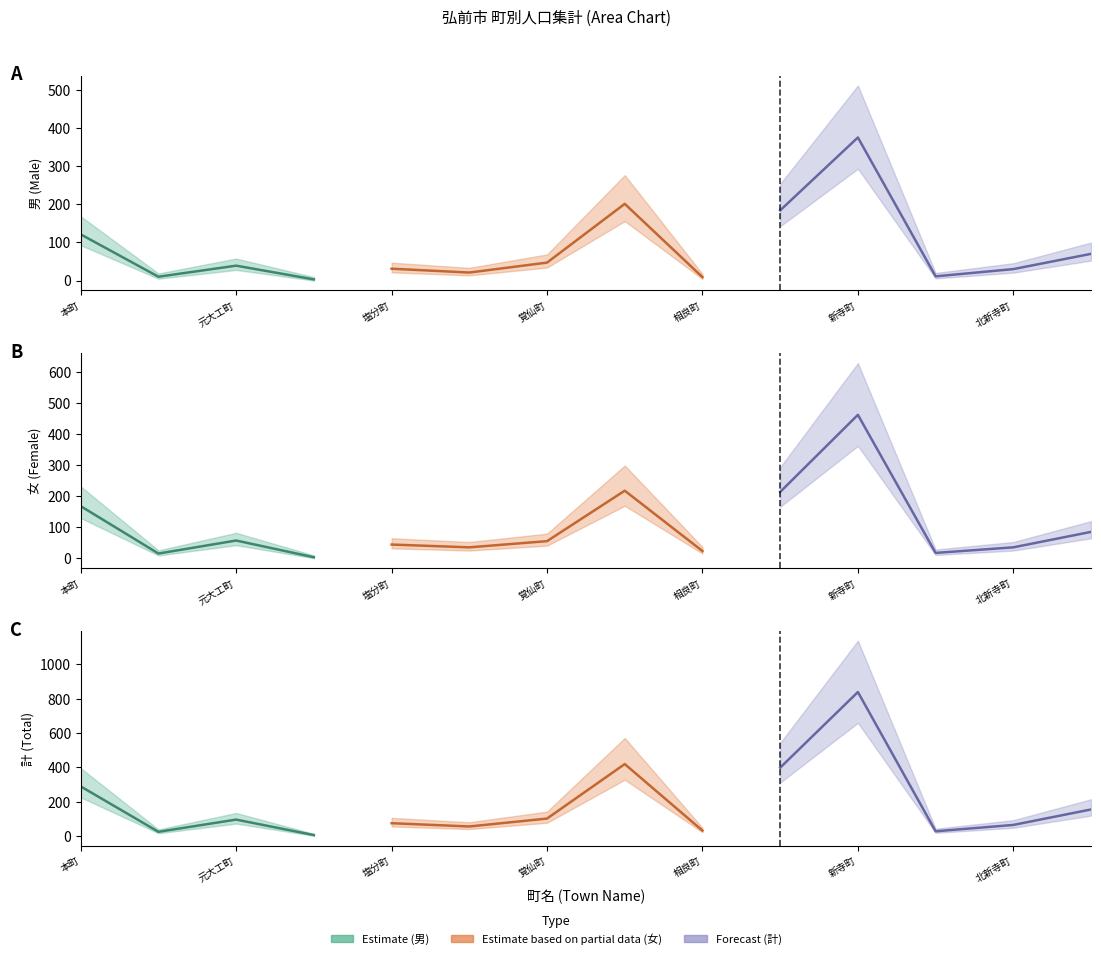

Where is the first local maximum for 計?

元大工町